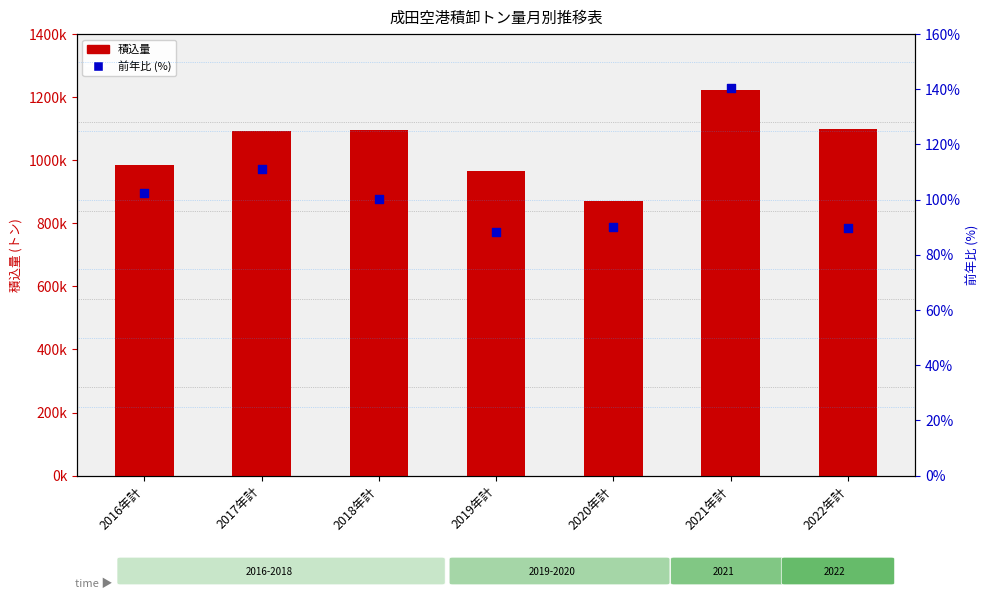

Which series has the largest total across all categories?

積込量